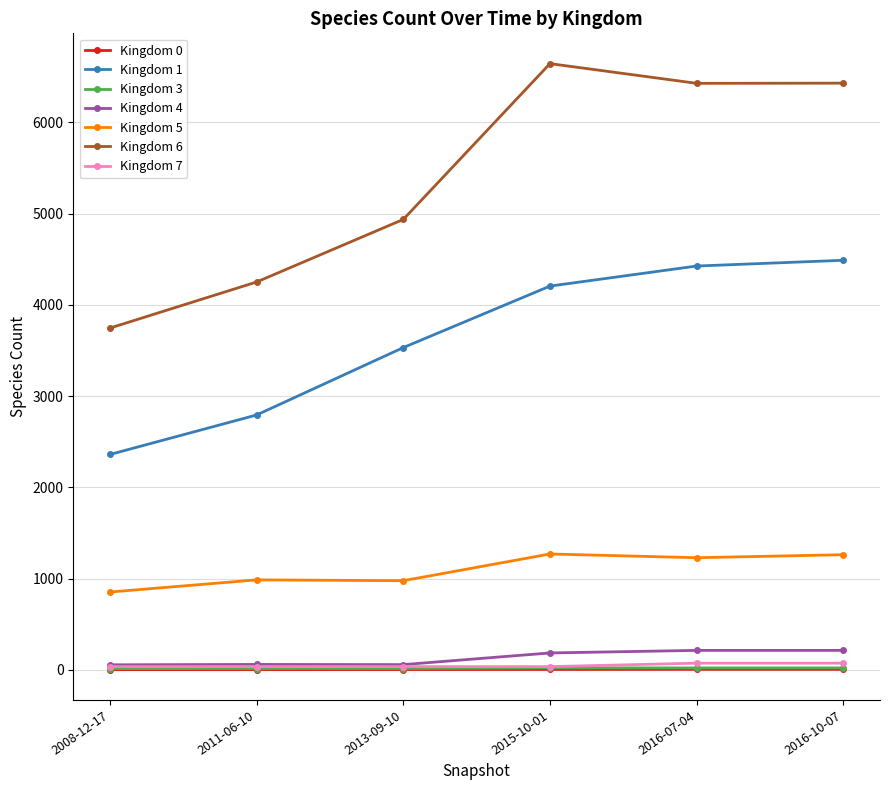

At how many categories does at least one series exceed 2627?

6